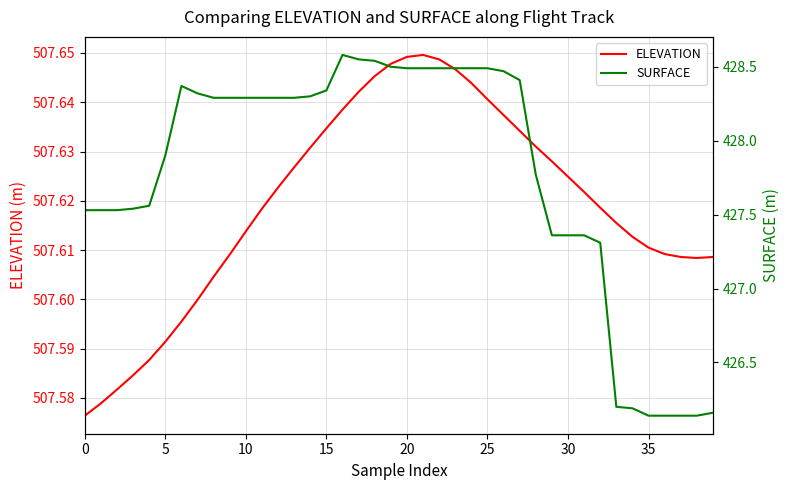

Which category has the highest value across all series?

21